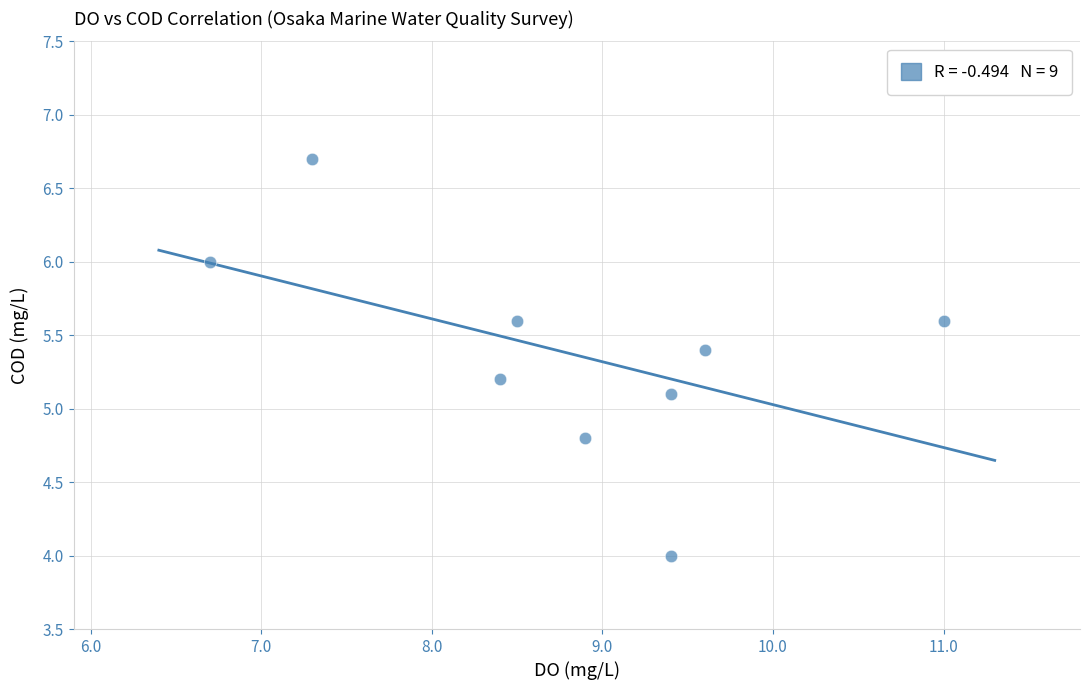

What is the average X value?

8.8